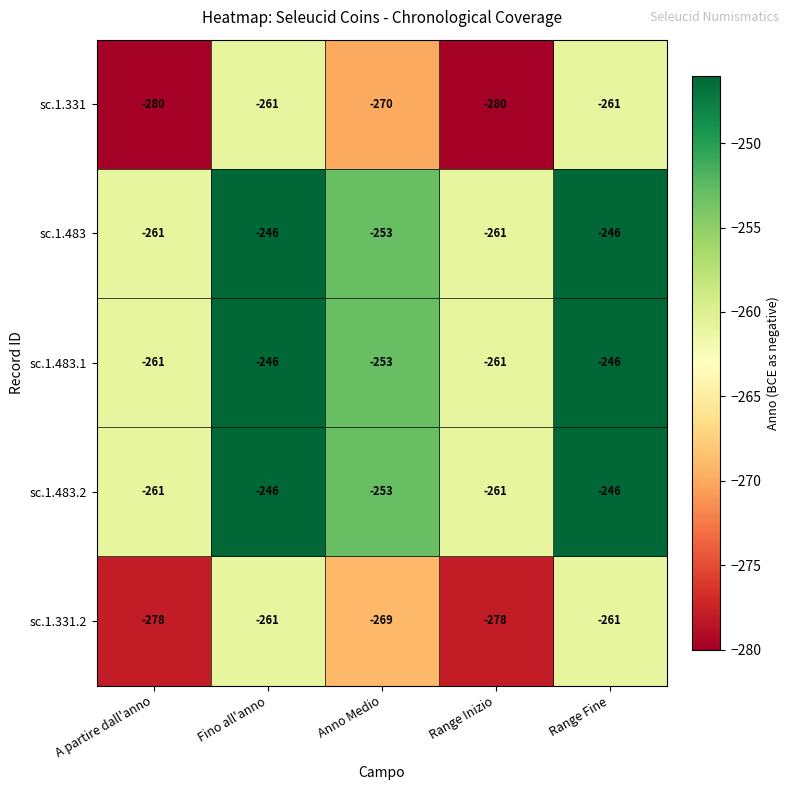

At which label does sc.1.483.1 first exceed -253?

Fino all'anno